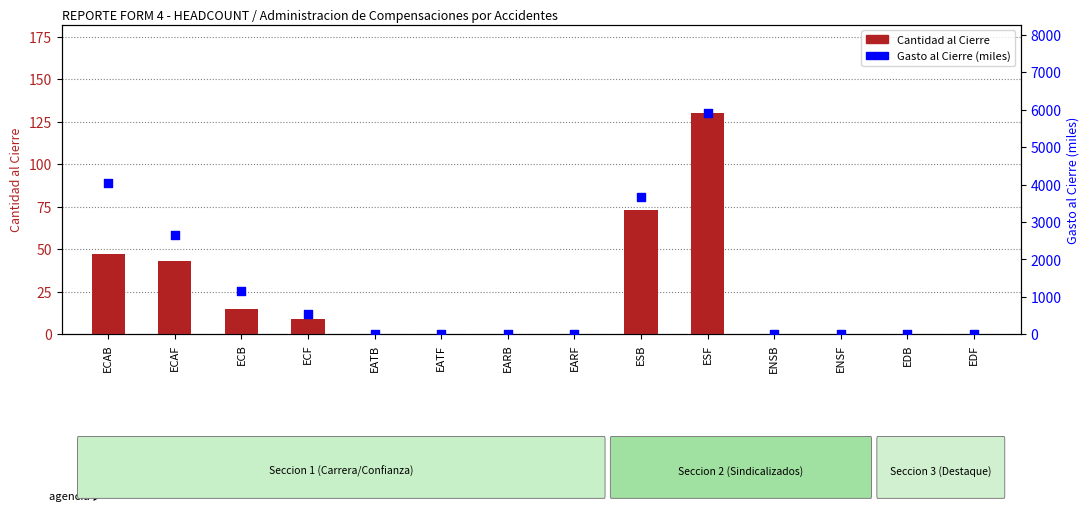

What are all the series names shown in the legend?

Cantidad al Cierre, Gasto al Cierre (miles)